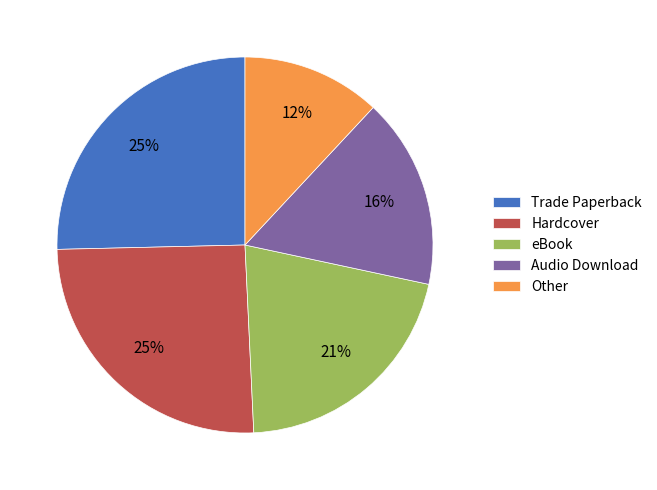

True or false: Audio Download accounts for 16% of the total.

True